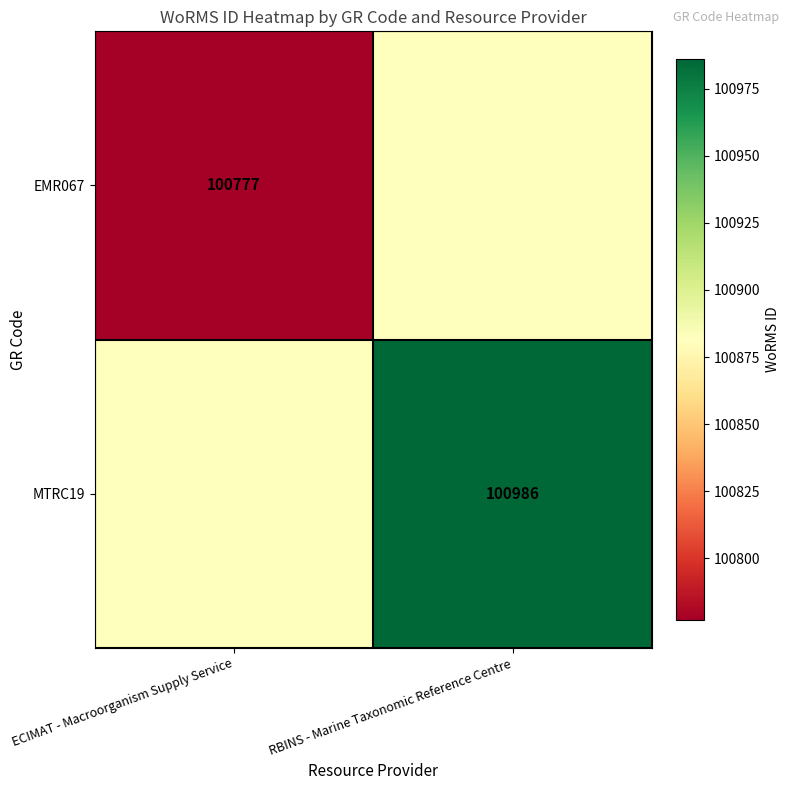

Is it true that MTRC19 equals 100986.0 at RBINS - Marine Taxonomic Reference Centre?

True